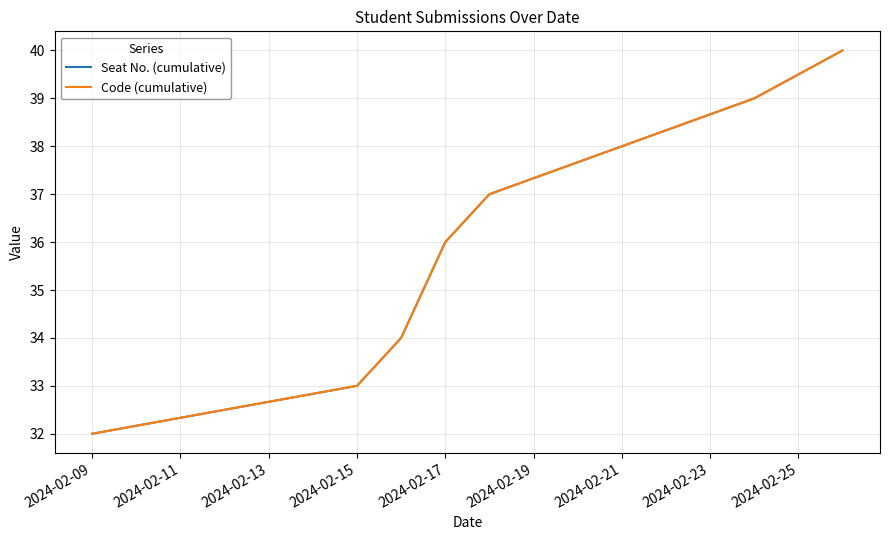

Rank the series by their maximum value, from lowest to highest.

Seat No. (cumulative), Code (cumulative)